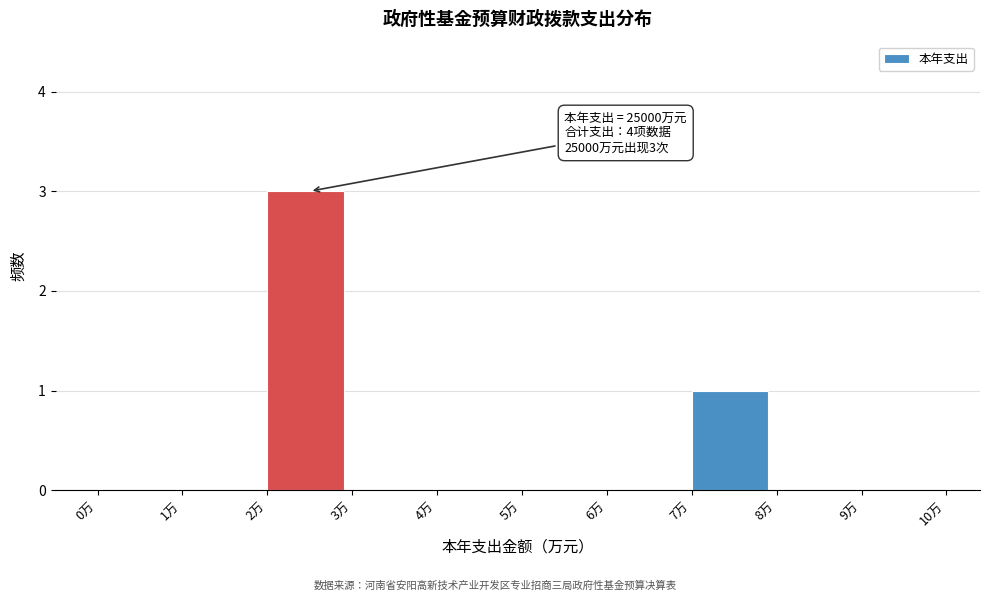

Reading left to right, extract all data points from this chart.

0万=0	1万=0	2万=3	3万=0	4万=0	5万=0	6万=0	7万=1	8万=0	9万=0